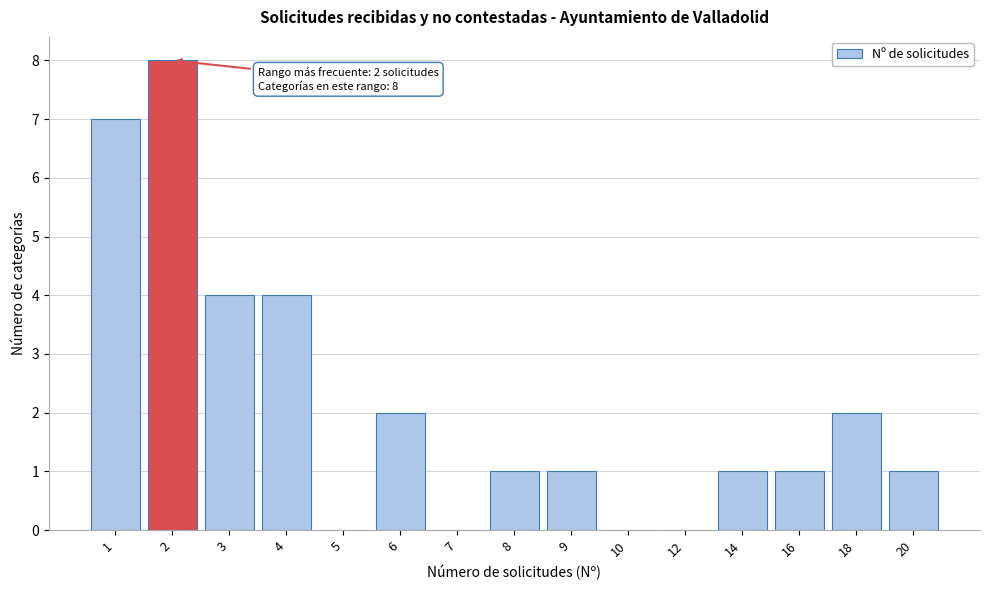

Reading left to right, transcribe all the data shown in this chart.

1=7	2=8	3=4	4=4	5=0	6=2	7=0	8=1	9=1	10=0	12=0	14=1	16=1	18=2	20=1